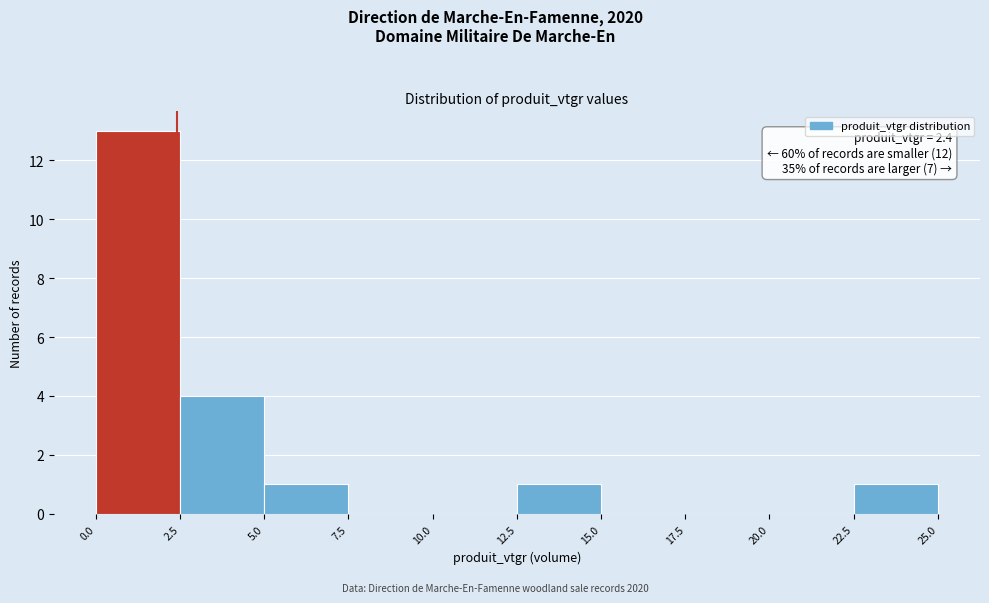

Over which range of the x-axis is the bar tallest?

0.0 to 2.5